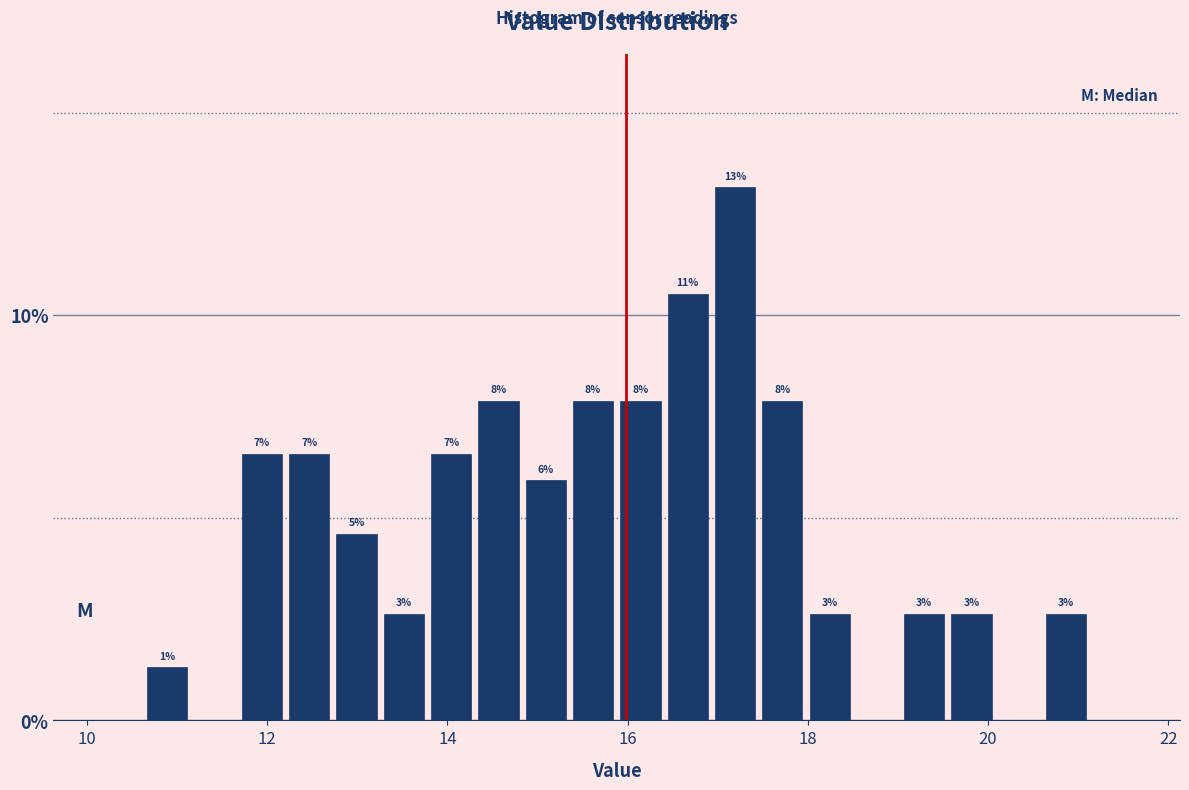

Read against the x-axis, roughly where is the centre of the tallest bar?

17.2